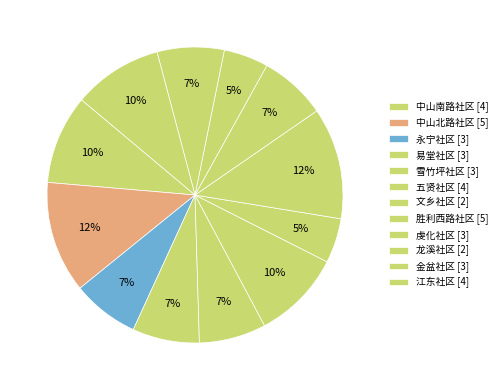

To the nearest percent, what is the combined percentage of 雪竹坪社区 and 龙溪社区?

12%